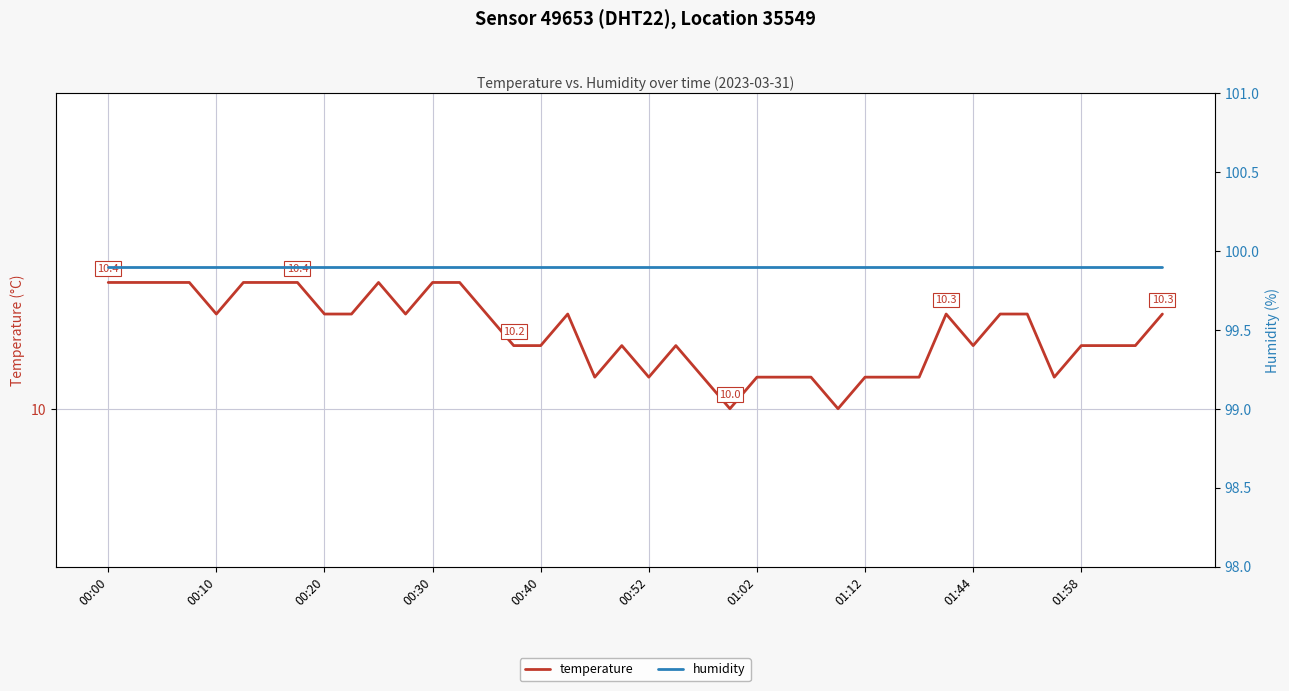

What is the label of the 22nd point from the left?

21